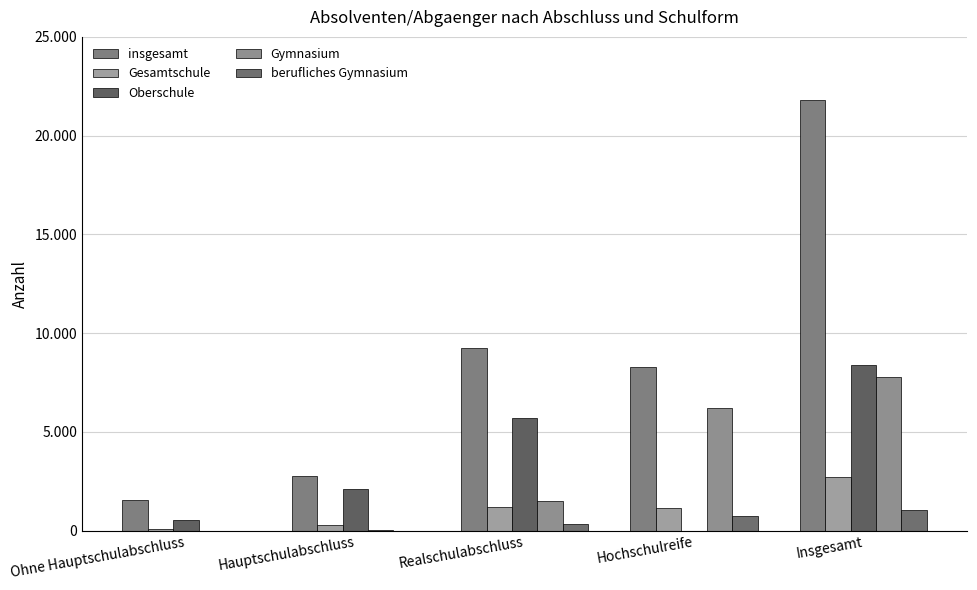

What is the label of the 2nd bar from the left?

Hauptschulabschluss